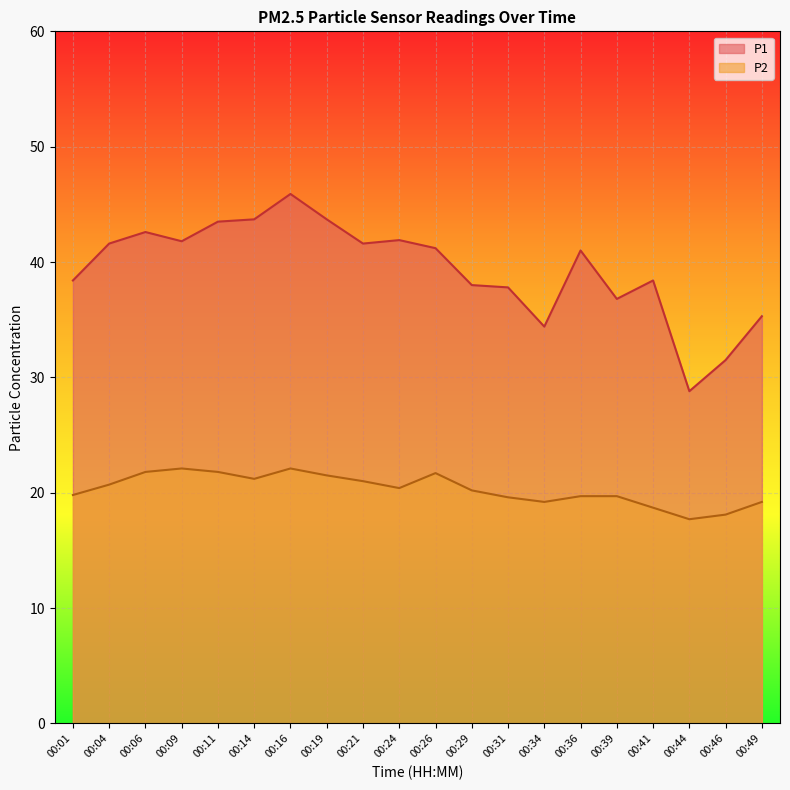

Reading left to right, list all the values displayed in this chart.

P1: 00:01=38.4	00:04=41.6	00:06=42.6	00:09=41.8	00:11=43.5	00:14=43.7	00:16=45.9	00:19=43.7	00:21=41.6	00:24=41.9	00:26=41.2	00:29=38.0	00:31=37.8	00:34=34.4	00:36=41.0	00:39=36.8	00:41=38.4	00:44=28.8	00:46=31.5	00:49=35.3
P2: 00:01=19.8	00:04=20.7	00:06=21.8	00:09=22.1	00:11=21.8	00:14=21.2	00:16=22.1	00:19=21.5	00:21=21.0	00:24=20.4	00:26=21.7	00:29=20.2	00:31=19.6	00:34=19.2	00:36=19.7	00:39=19.7	00:41=18.7	00:44=17.7	00:46=18.1	00:49=19.2